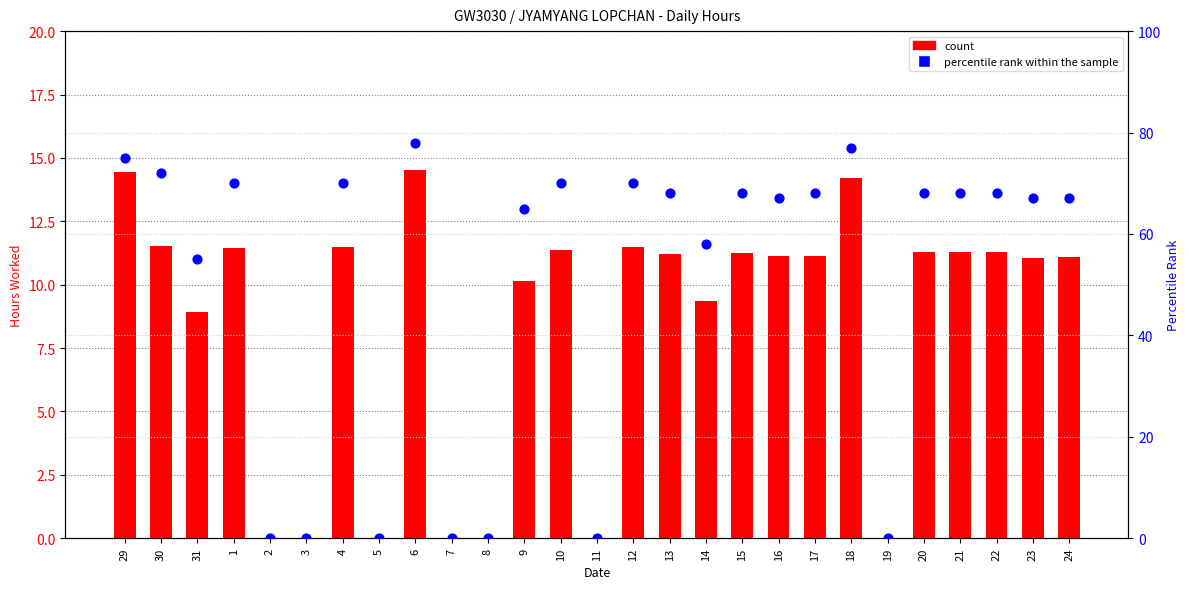

Which series has the largest total across all categories?

percentile rank within the sample